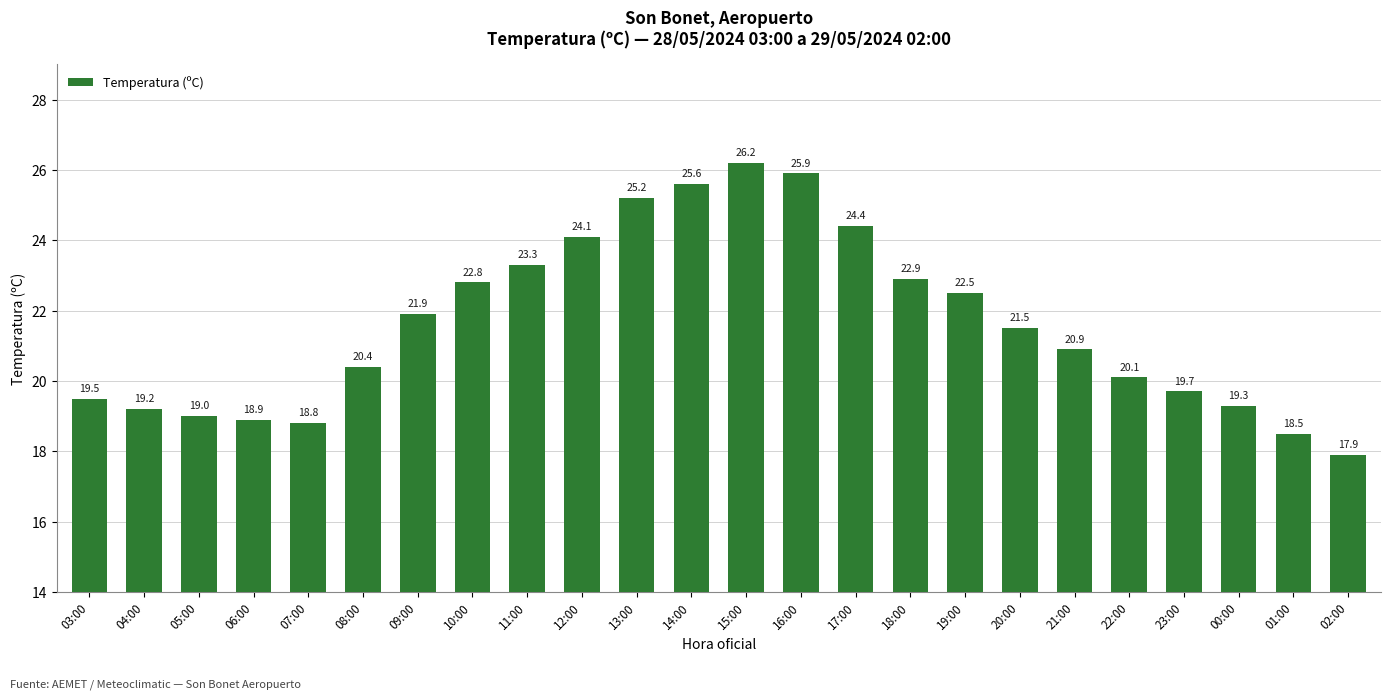

What is the difference between the second highest and minimum values?

8.0